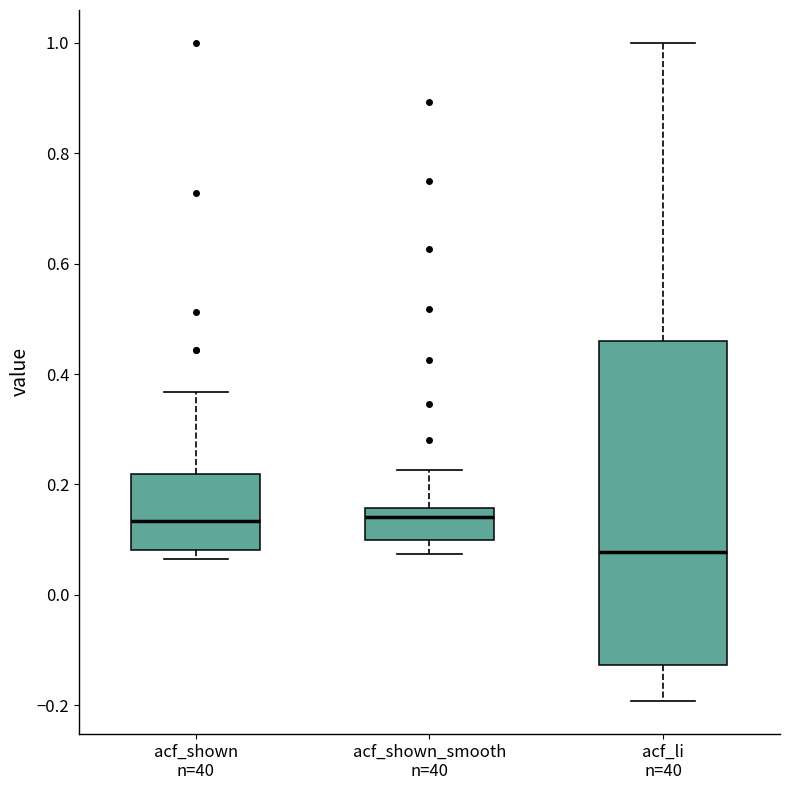

Reading left to right, read every box against the y-axis: the position of its median line, the range the box covers, and the ends of its whiskers. The values are not printed on the chart, so give them approximately, as read against the axis.

acf_shown n=40: median 0.14, box 0.08 to 0.22, whiskers 0.06 to 0.36
acf_shown_smooth n=40: median 0.14, box 0.10 to 0.16, whiskers 0.08 to 0.22
acf_li n=40: median 0.08, box -0.12 to 0.46, whiskers -0.20 to 1.00